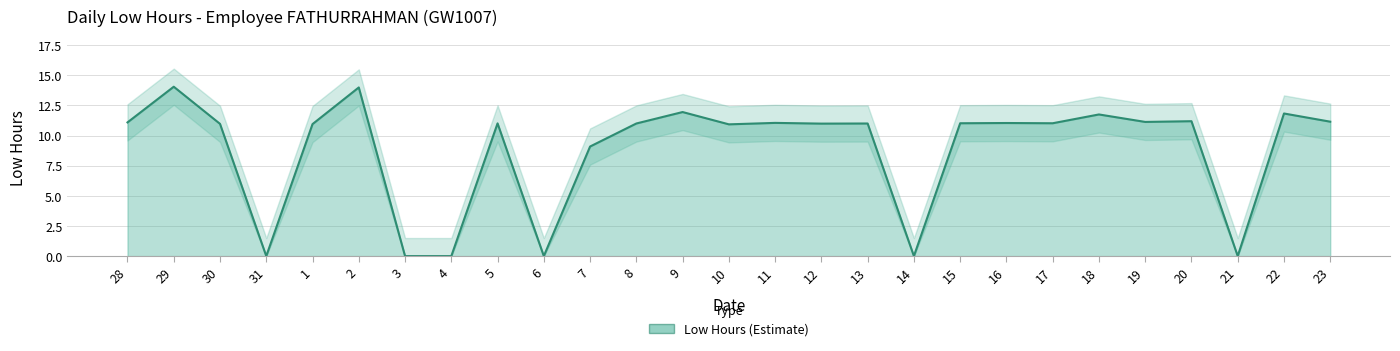

Reading left to right, extract all data points from this chart.

28=11.1	29=14.1	30=11.0	31=0.0	1=10.9	2=14.0	3=0.0	4=0.0	5=11.0	6=0.0	7=9.1	8=11.0	9=11.9	10=10.9	11=11.1	12=11.0	13=11.0	14=0.0	15=11.0	16=11.0	17=11.0	18=11.8	19=11.1	20=11.2	21=0.0	22=11.8	23=11.2